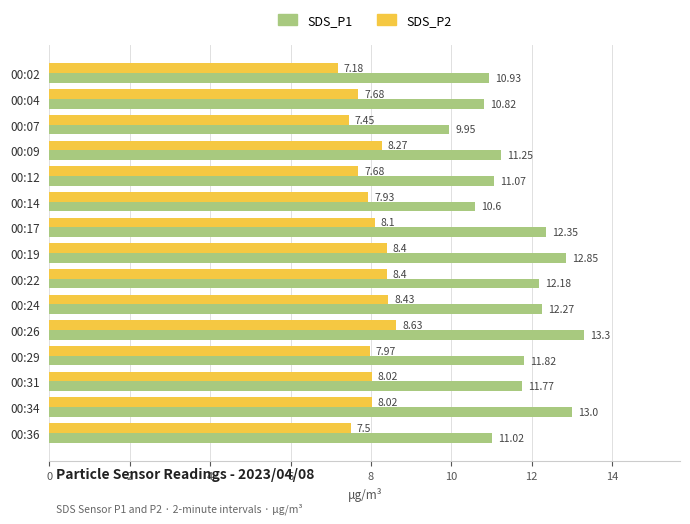

Which series changed the most between 00:29 and 00:36?

SDS_P1